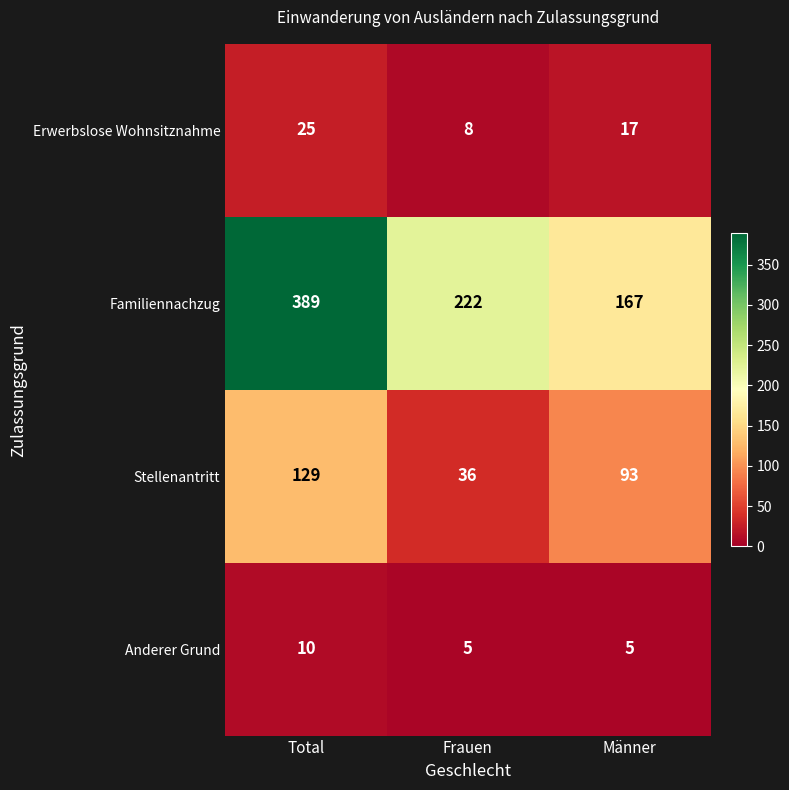

Rank the series at Total from highest to lowest value.

Familiennachzug, Stellenantritt, Erwerbslose Wohnsitznahme, Anderer Grund